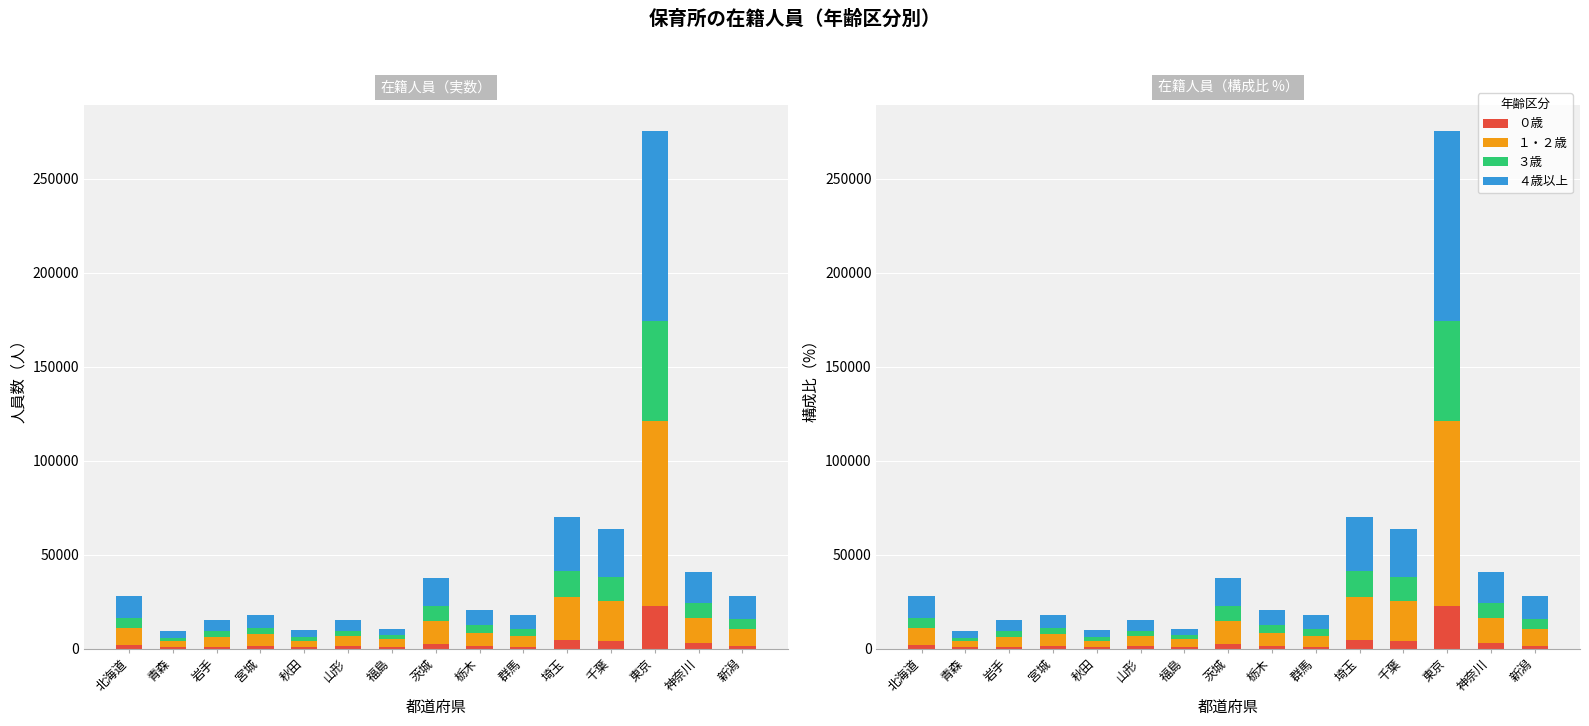

Reading left to right, what are all the values shown in this chart?

０歳: 1732	852	1158	1410	787	1225	910	2391	1440	1017	4546	4330	22848	2894	1448
１・２歳: 9313	3261	5207	6147	3313	5270	4301	12554	6991	5965	23104	21269	98012	13601	8816
３歳: 5486	1838	2934	3391	1868	3004	1872	7530	4036	3387	13885	12787	53548	8028	5682
４歳以上: 11555	3518	6152	6784	4048	5844	3464	15172	8297	7330	28319	25150	100937	16039	12207